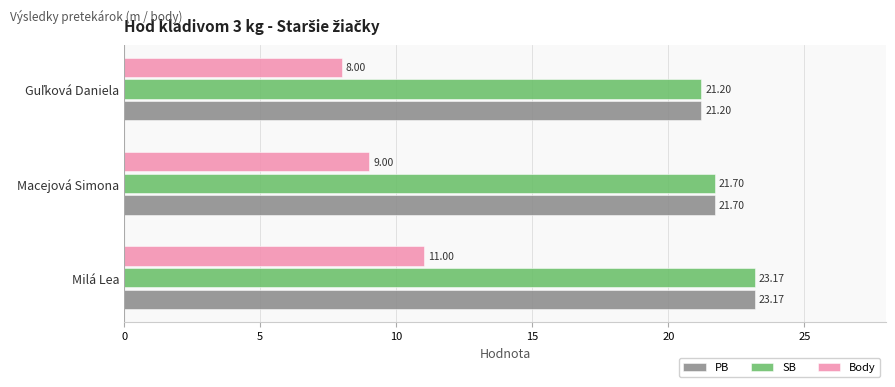

Where is SB nearest to the value 22?

Macejová Simona